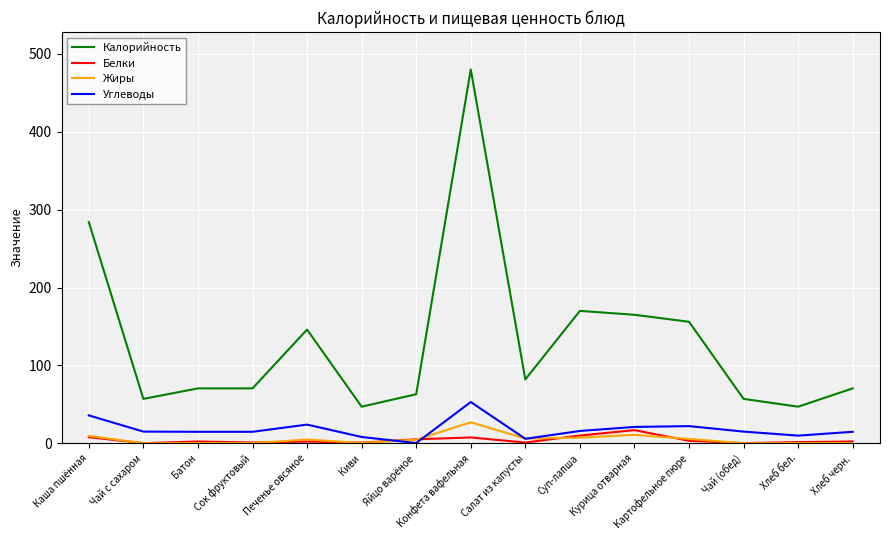

Which series has the widest spread of values?

Калорийность